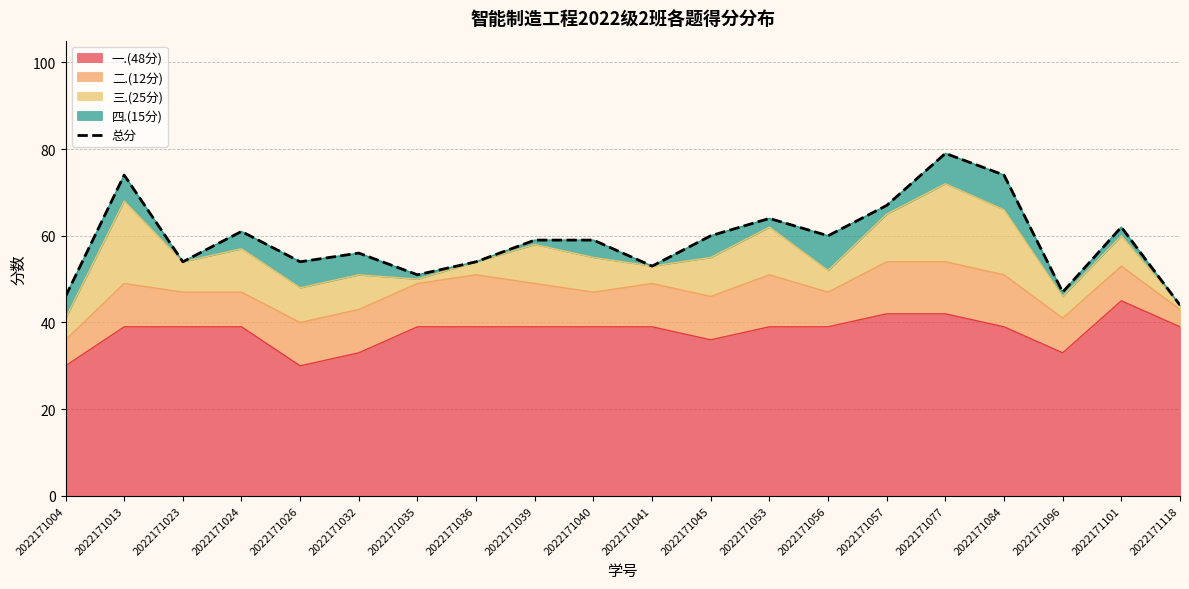

List the labels in order of value, largest first.

2022171077, 2022171013, 2022171084, 2022171057, 2022171053, 2022171101, 2022171024, 2022171045, 2022171056, 2022171039, 2022171040, 2022171032, 2022171023, 2022171026, 2022171036, 2022171041, 2022171035, 2022171096, 2022171004, 2022171118